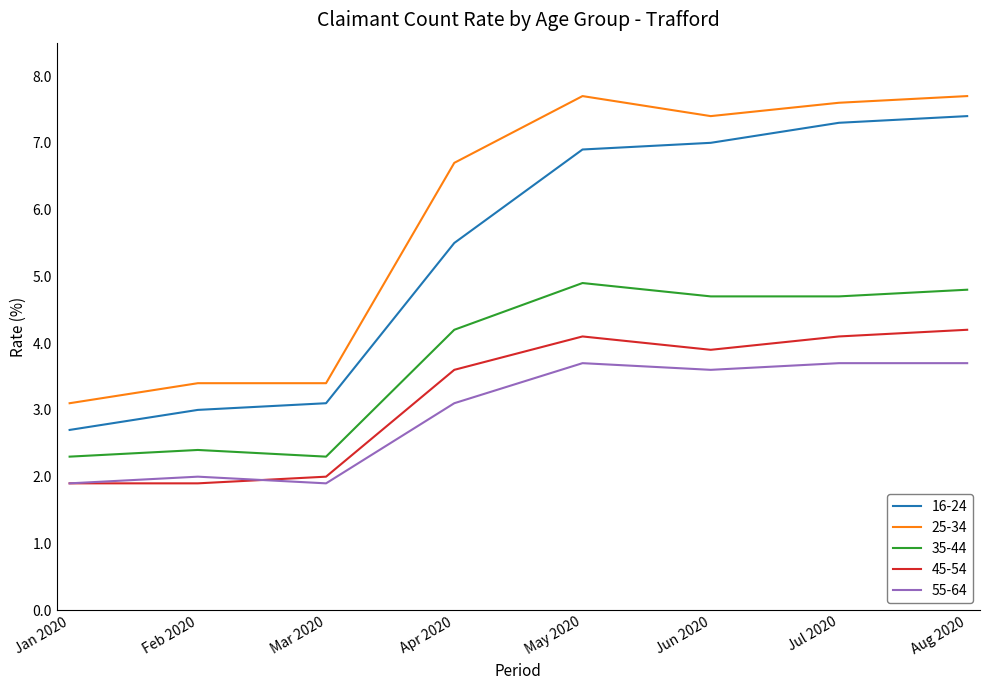

At which label is 16-24 closest to 5?

Apr 2020